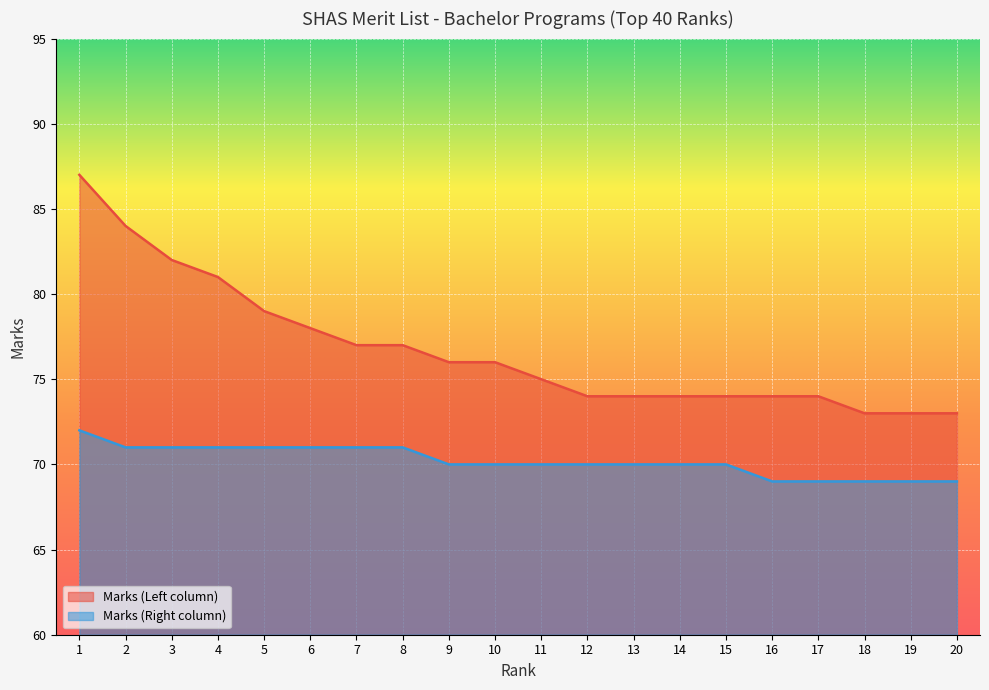

True or false: Marks (Left) has more than 2 points higher than both neighbors.

False